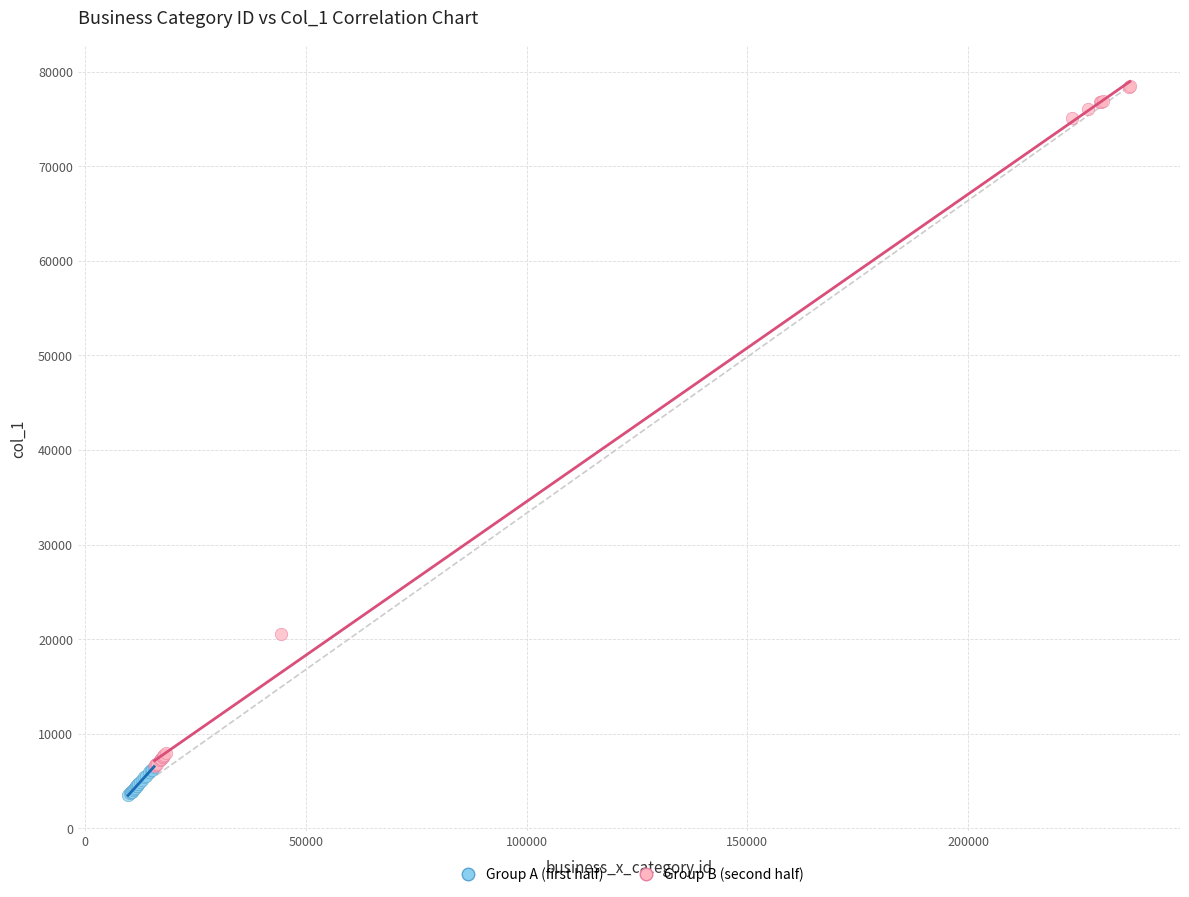

What are all the series names shown in the legend?

Group A (first half), Group B (second half)